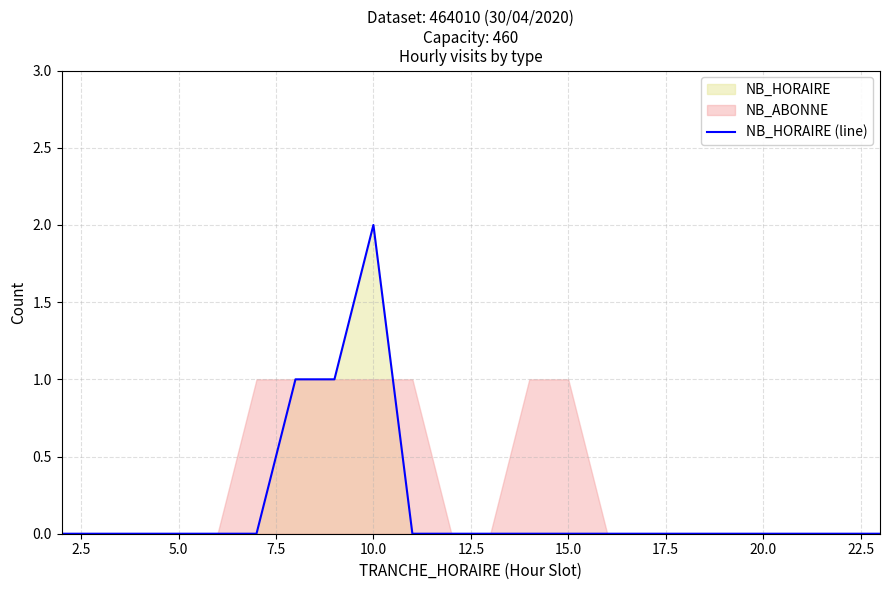

The value of NB_HORAIRE (line) at 20.0 is 0. True or false?

True